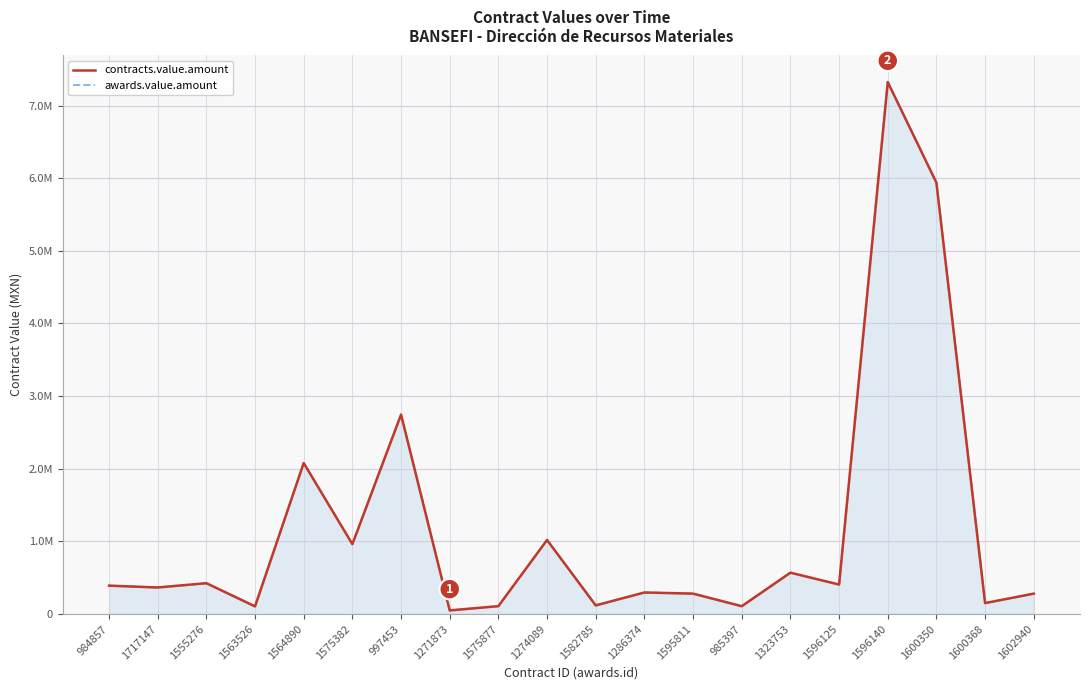

Rank the series at 1600350 from lowest to highest value.

contracts.value.amount, awards.value.amount